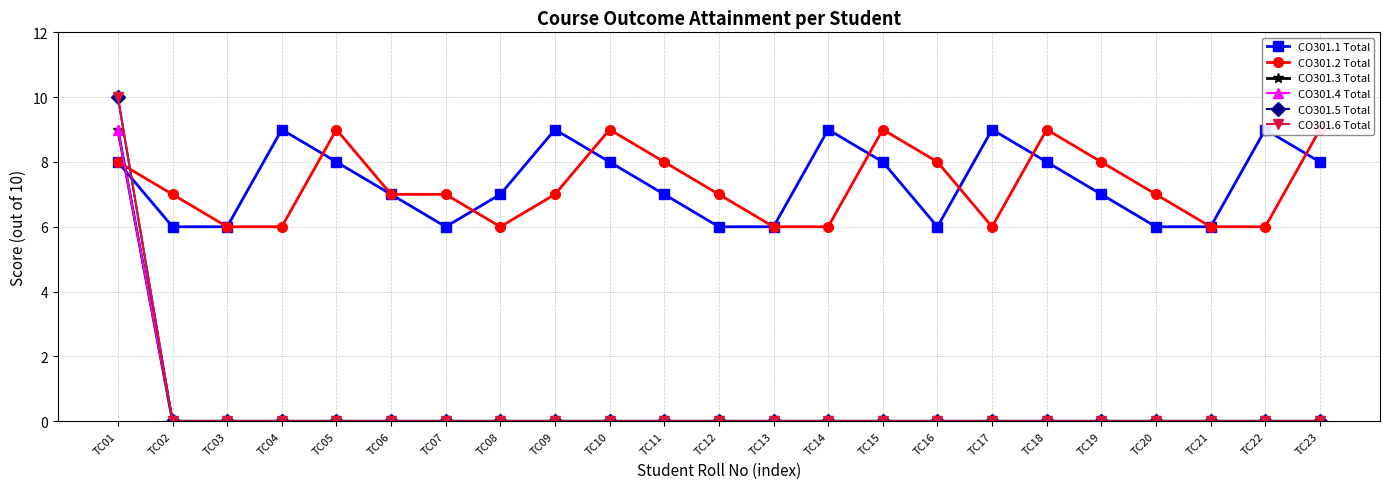

Reading left to right, what are all the values shown in this chart?

CO301.1 Total: 8	6	6	9	8	7	6	7	9	8	7	6	6	9	8	6	9	8	7	6	6	9	8
CO301.2 Total: 8	7	6	6	9	7	7	6	7	9	8	7	6	6	9	8	6	9	8	7	6	6	9
CO301.3 Total: 9	0	0	0	0	0	0	0	0	0	0	0	0	0	0	0	0	0	0	0	0	0	0
CO301.4 Total: 9	0	0	0	0	0	0	0	0	0	0	0	0	0	0	0	0	0	0	0	0	0	0
CO301.5 Total: 10	0	0	0	0	0	0	0	0	0	0	0	0	0	0	0	0	0	0	0	0	0	0
CO301.6 Total: 10	0	0	0	0	0	0	0	0	0	0	0	0	0	0	0	0	0	0	0	0	0	0